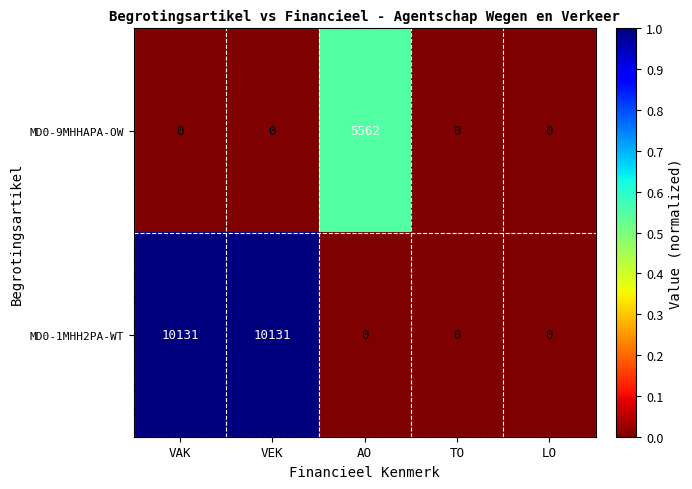

Rank the series by their maximum value, from highest to lowest.

MD0-1MHH2PA-WT, MD0-9MHHAPA-OW